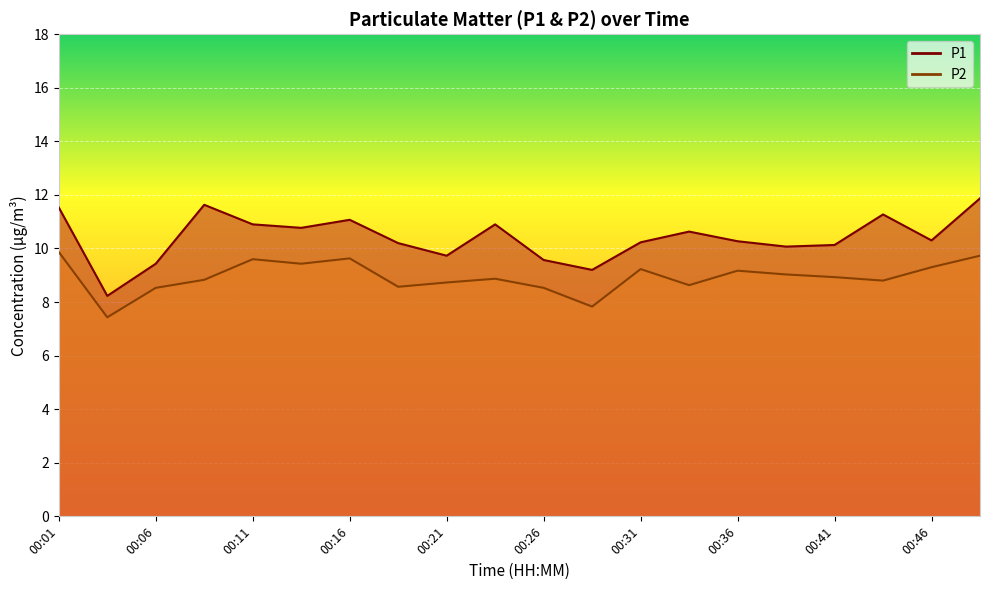

True or false: P2 and P1 intersect in this chart.

False